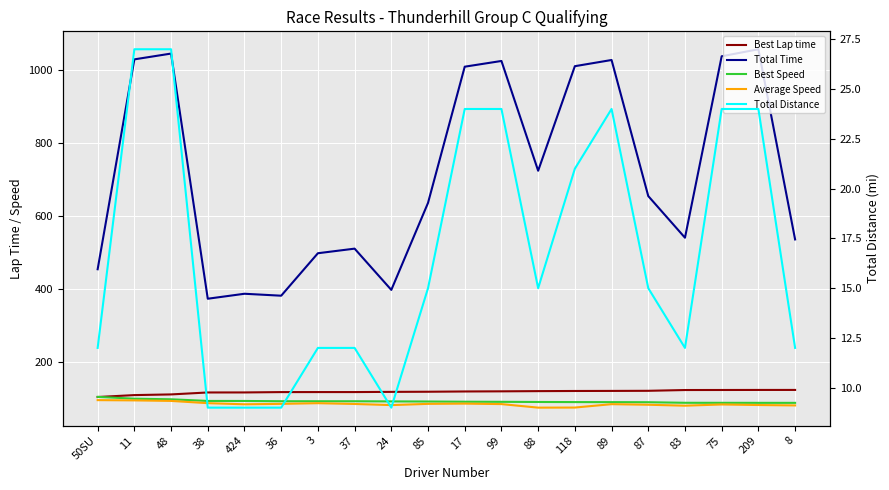

After their last crossing, which series has the higher values: Best Speed or Best Lap time?

Best Lap time